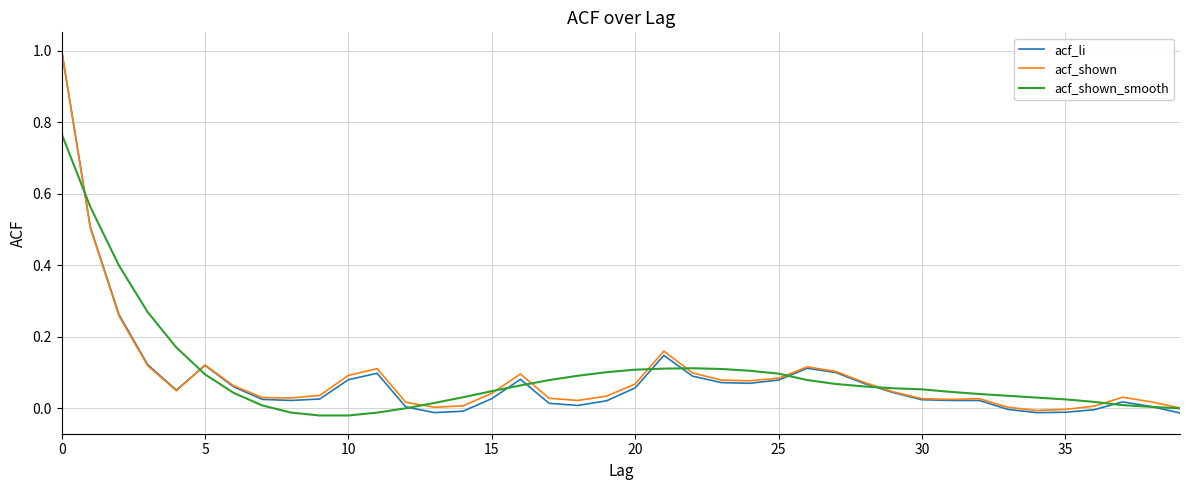

Which series has the largest range (max minus min)?

acf_li